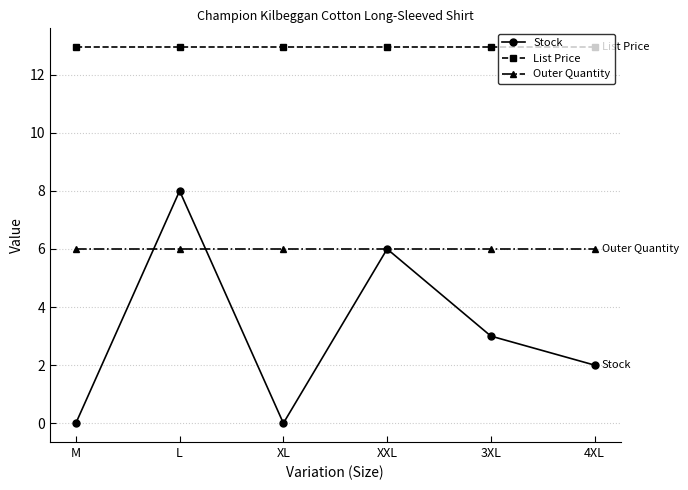

At how many categories does at least one series exceed 11?

6